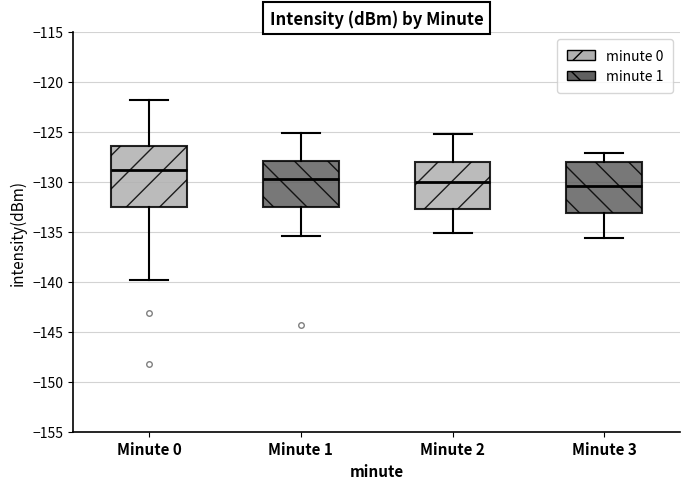

Reading left to right, read every box against the y-axis: the position of its median line, the range the box covers, and the ends of its whiskers. The values are not printed on the chart, so give them approximately, as read against the axis.

Minute 0: median -129.0, box -132.5 to -126.5, whiskers -140.0 to -122.0
Minute 1: median -129.5, box -132.5 to -128.0, whiskers -135.5 to -125.0
Minute 2: median -130.0, box -132.5 to -128.0, whiskers -135.0 to -125.0
Minute 3: median -130.5, box -133.0 to -128.0, whiskers -135.5 to -127.0